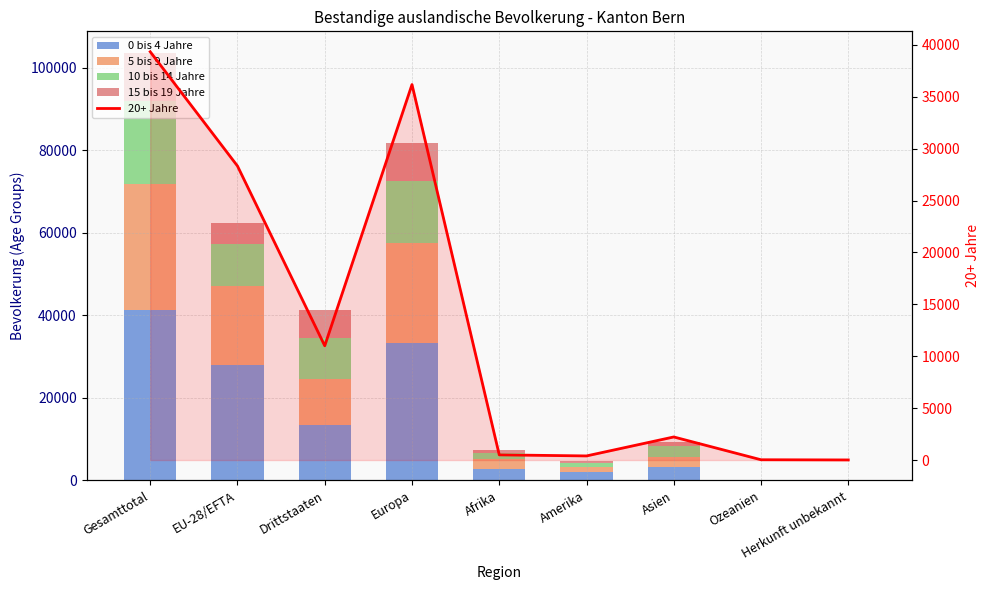

What are all the series names shown in the legend?

0 bis 4 Jahre, 5 bis 9 Jahre, 10 bis 14 Jahre, 15 bis 19 Jahre, 20+ Jahre